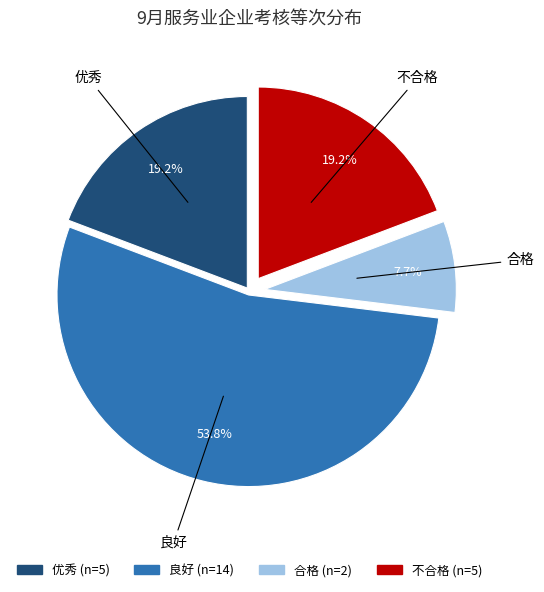

To the nearest percent, what is the difference between the 优秀 and 良好 slice percentages?

35%